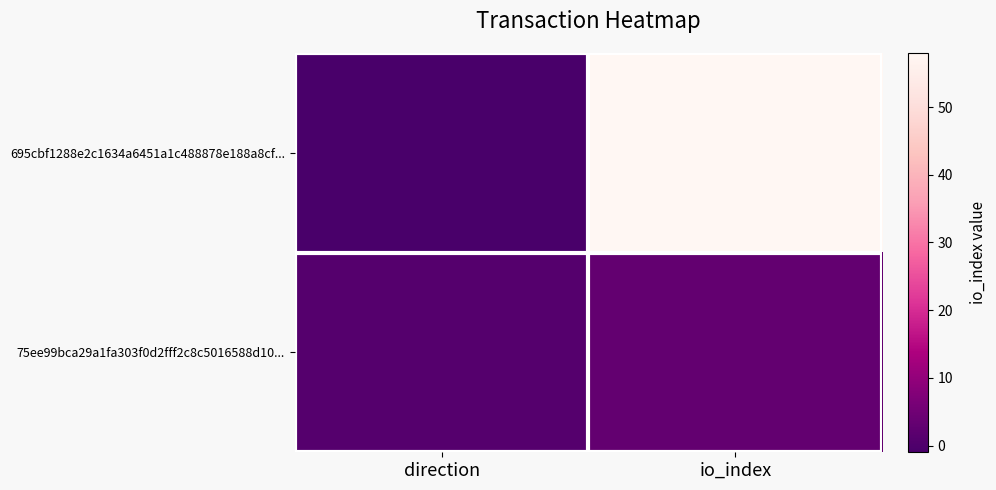

Rank the series at direction from highest to lowest value.

75ee99bca29a1fa303f0d2fff2c8c5016588d10..., 695cbf1288e2c1634a6451a1c488878e188a8cf...